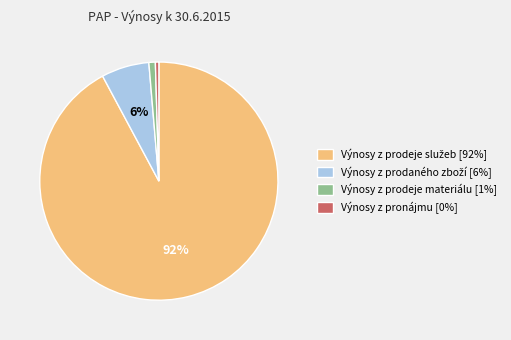

Is it true that Výnosy z pronájmu [0%] is 0% of the pie?

True